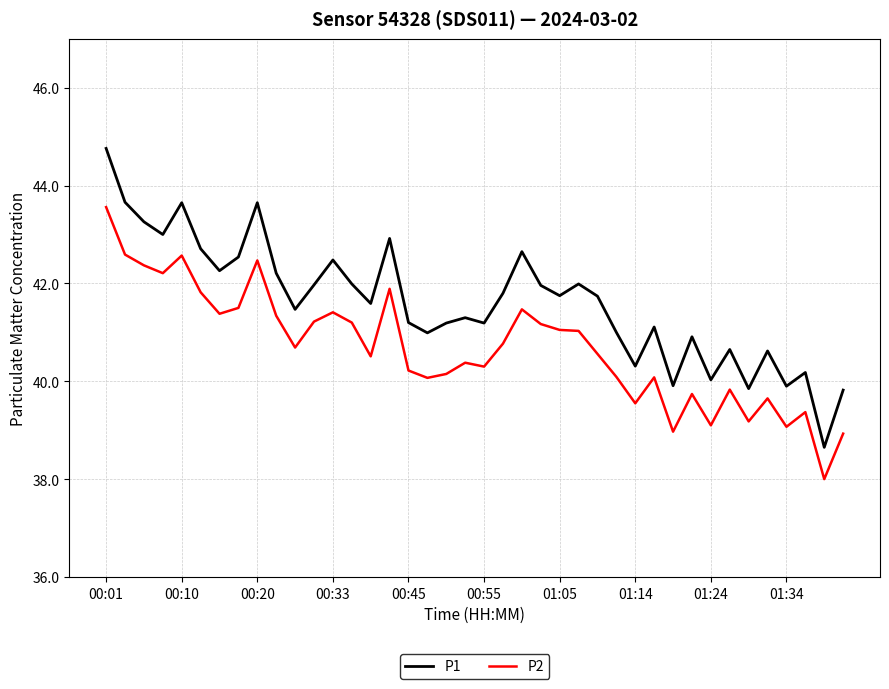

Which series has the largest range (max minus min)?

P1